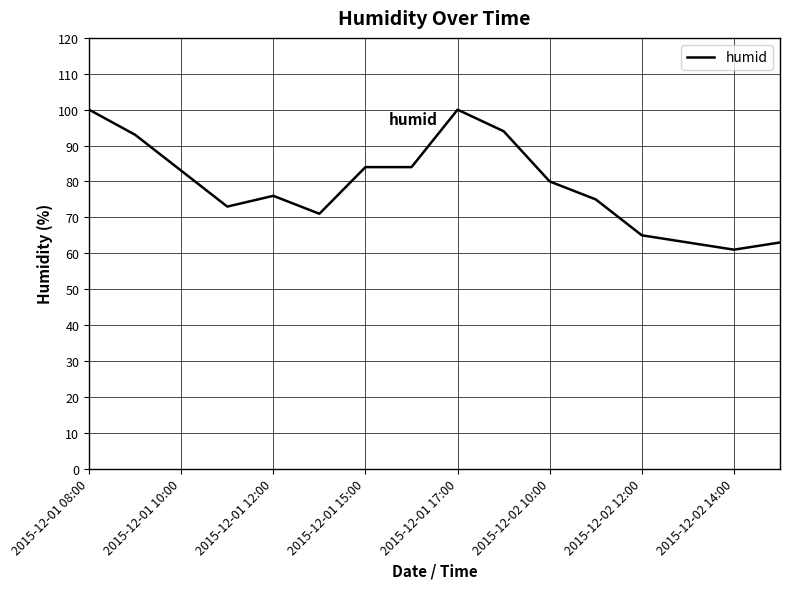

What is the difference between the maximum and minimum values?

39